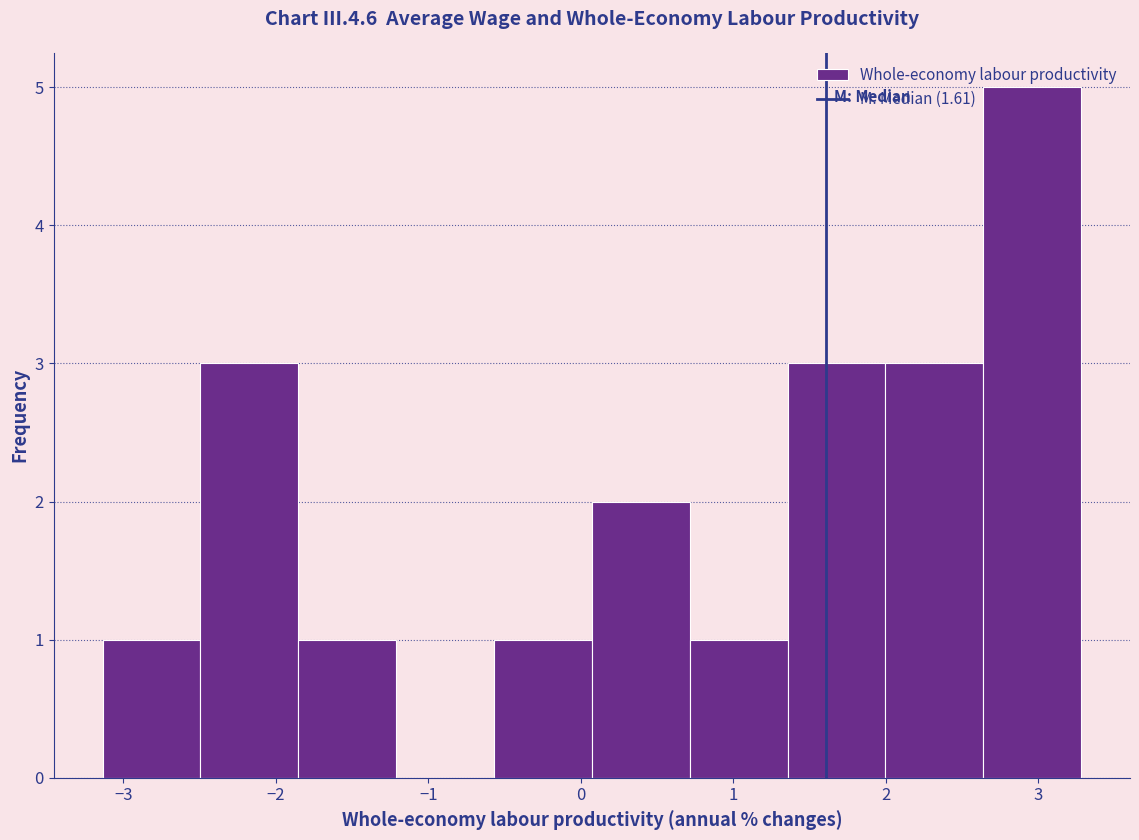

Reading left to right, list every bar in this chart as the range it spans on the x-axis followed by its height. Neither the bar edges nor the heights are printed on the chart, so give them approximately, as read against the axes.

-3.1 to -2.5: 1
-2.5 to -1.9: 3
-1.9 to -1.2: 1
-1.2 to -0.6: 0
-0.6 to 0.1: 1
0.1 to 0.7: 2
0.7 to 1.4: 1
1.4 to 2.0: 3
2.0 to 2.6: 3
2.6 to 3.3: 5